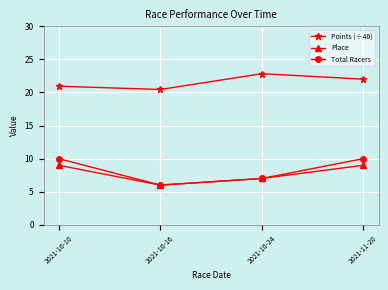

What is the value of the Place point at the 1st from the left?

9.0